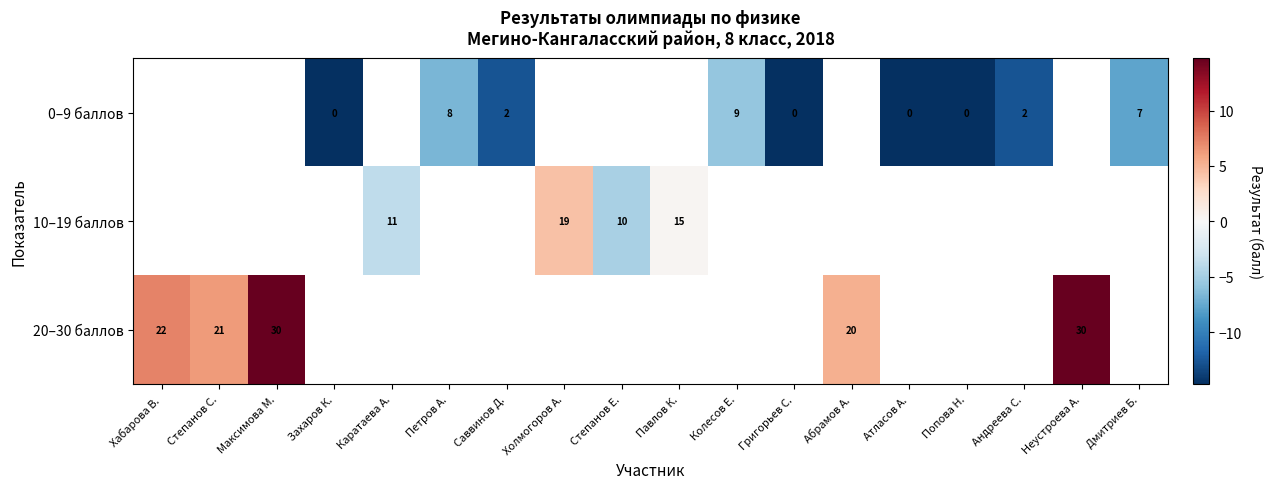

What is the greatest value displayed?

15.3